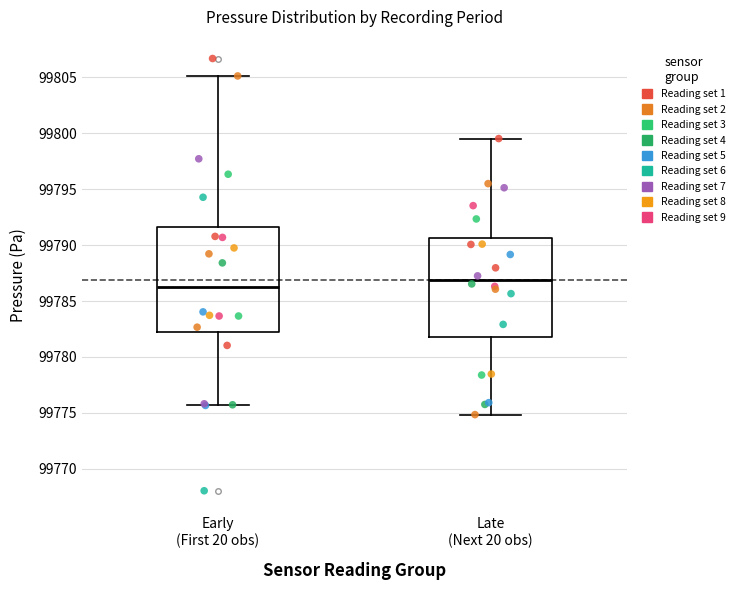

Reading left to right, read every box against the y-axis: the position of its median line, the range the box covers, and the ends of its whiskers. The values are not printed on the chart, so give them approximately, as read against the axis.

Early (First 20 obs): median 99786.0, box 99782.5 to 99791.5, whiskers 99775.5 to 99805.0
Late (Next 20 obs): median 99787.0, box 99782.0 to 99790.5, whiskers 99775.0 to 99799.5